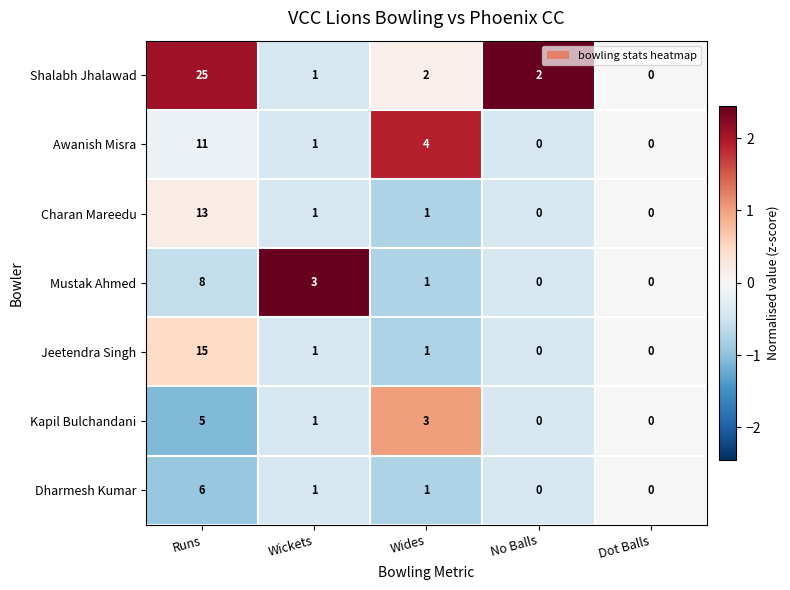

At which label does Jeetendra Singh first exceed 1?

Runs